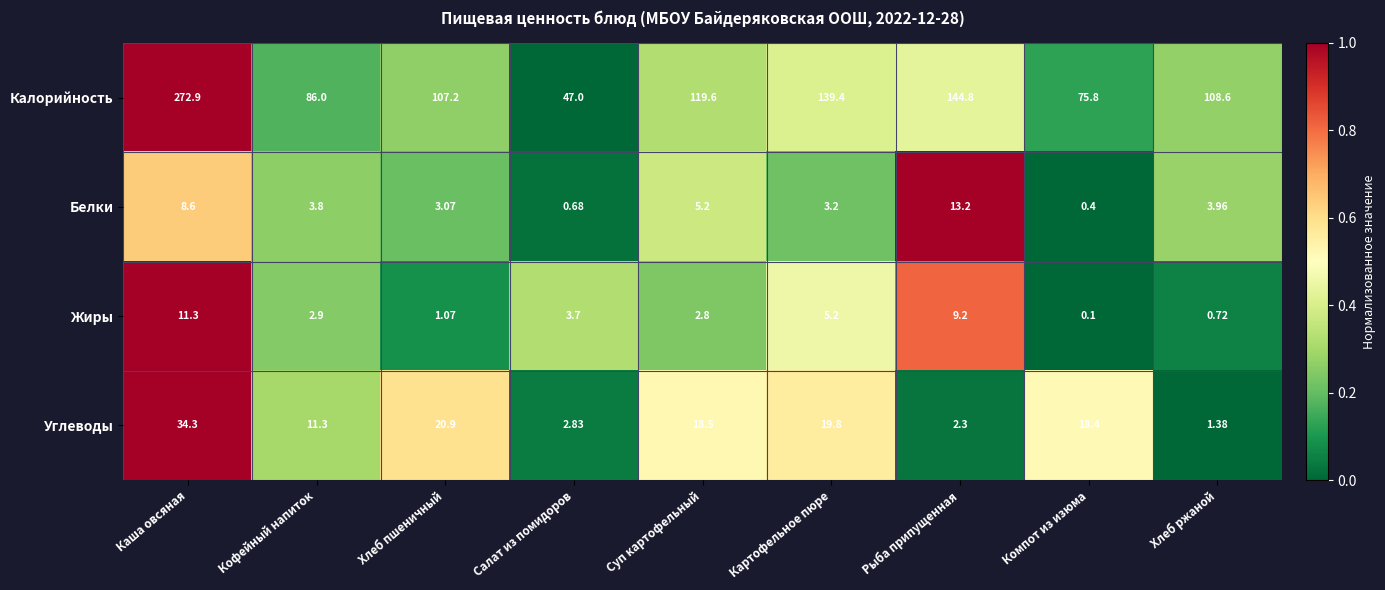

How many series are shown in this chart?

4